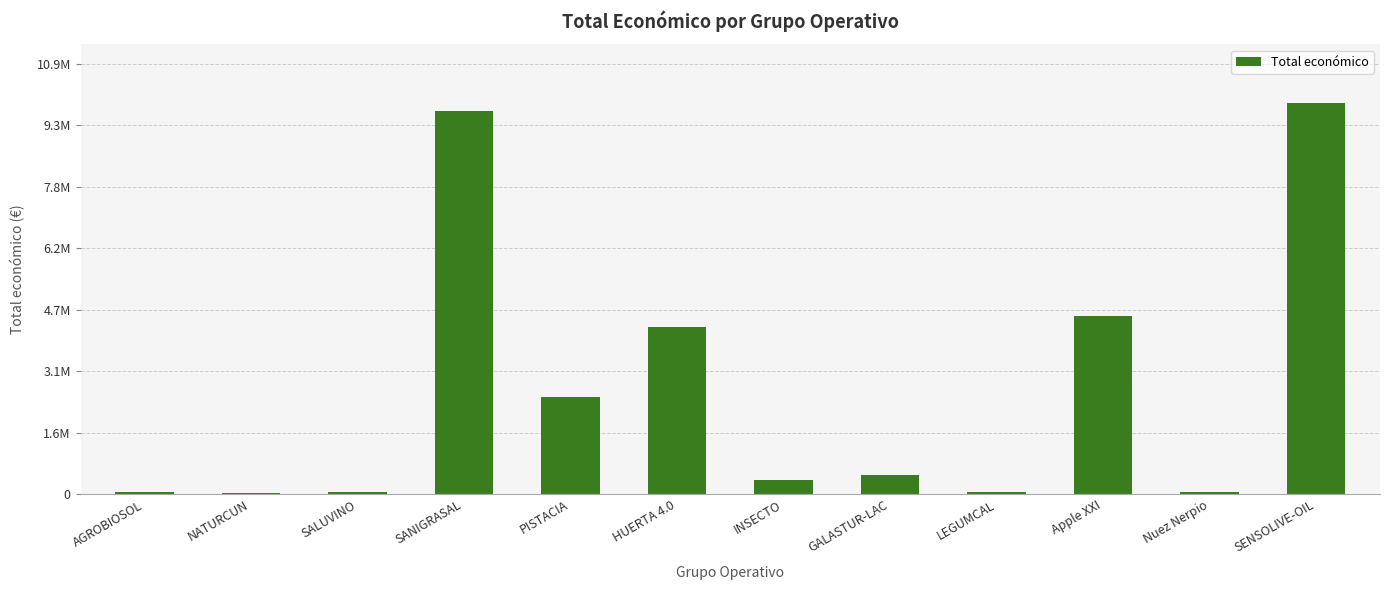

Which has a higher value, GALASTUR-LAC or LEGUMCAL?

GALASTUR-LAC